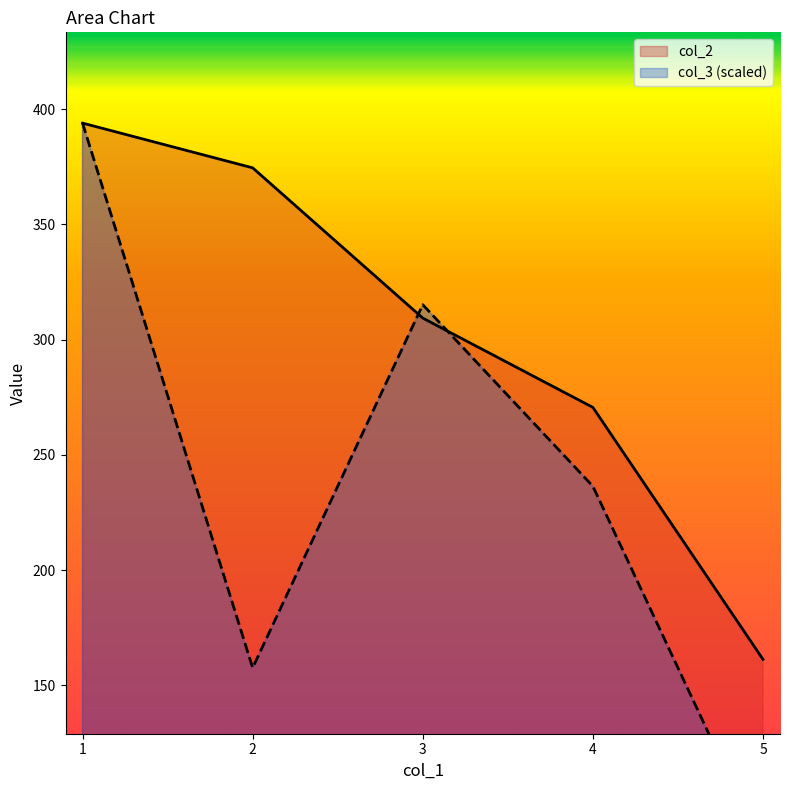

Which series ends up on top after the final intersection of col_3 and col_2?

col_2